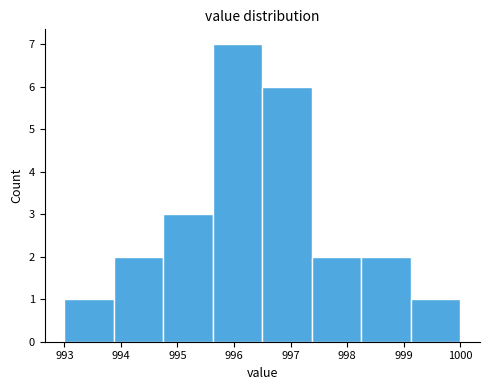

What is the height of the bar covering 995.6 to 996.5 on the x-axis? Neither the bar edges nor the heights are printed on the chart, so give them approximately, as read against the axes.

7